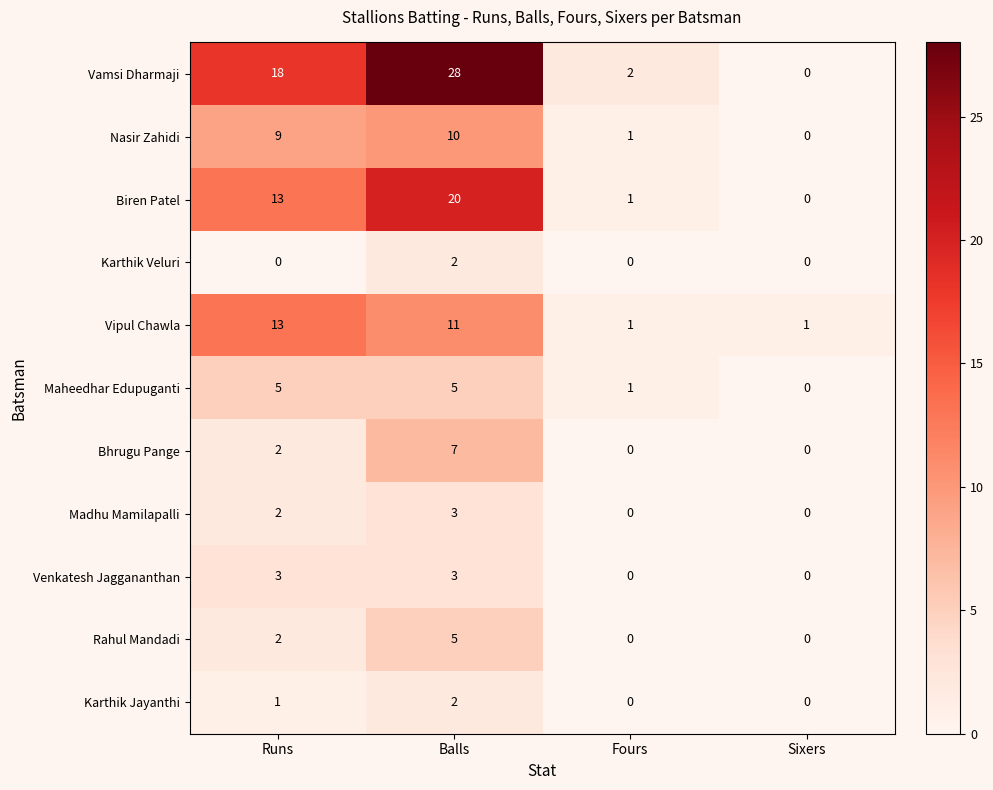

At which label does Vamsi Dharmaji reach its peak?

Balls